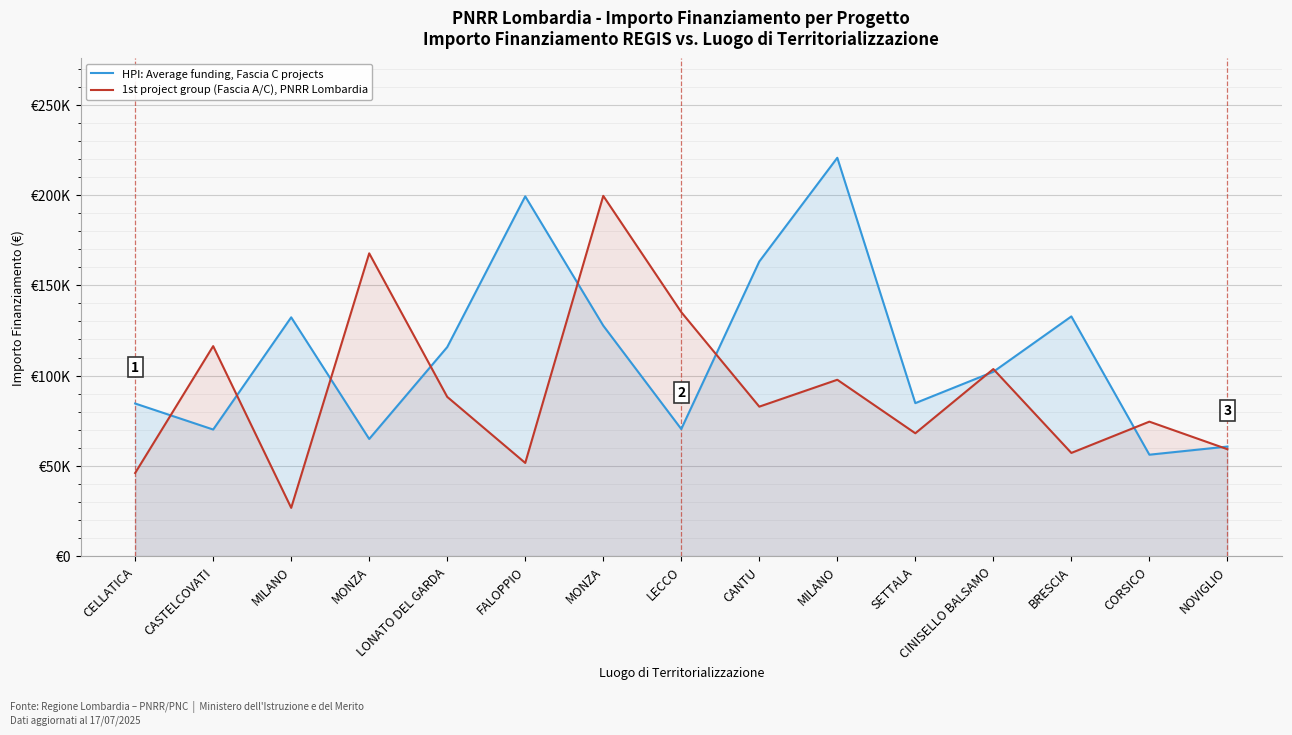

How many data points does each series have?

15